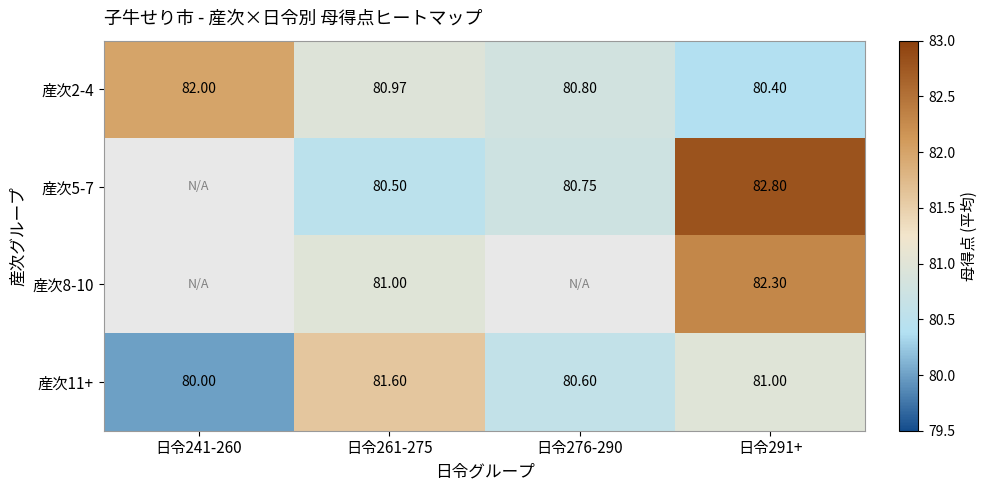

Rank the series at 日令291+ from highest to lowest value.

産次5-7, 産次8-10, 産次11+, 産次2-4